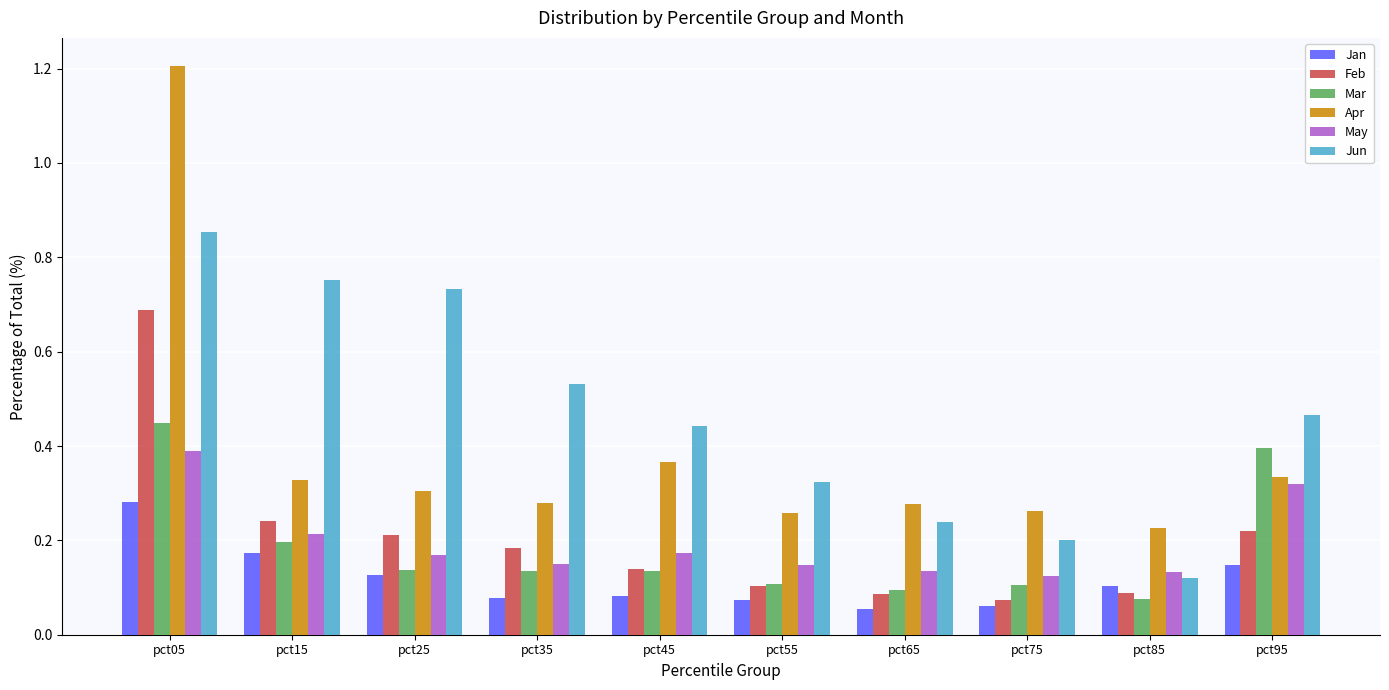

Is it true that Feb equals 0.1 at pct85?

True